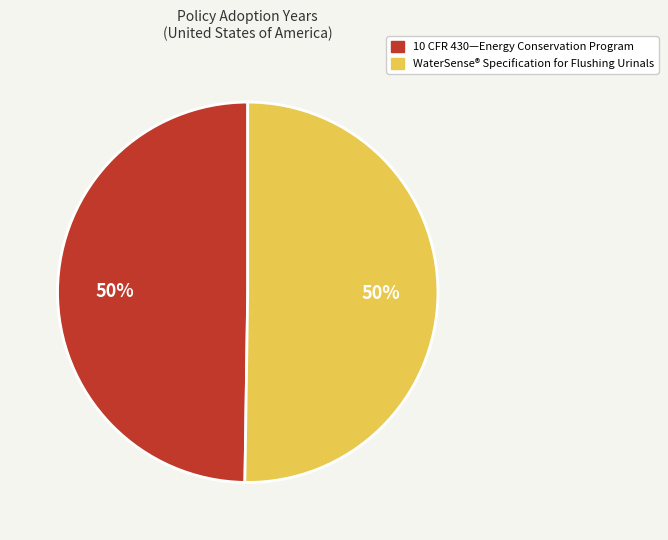

To the nearest percent, what portion does 10 CFR 430—Energy Conservation Program represent?

50%